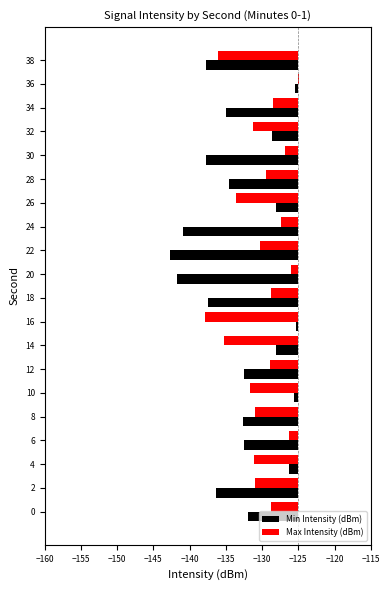

The value of Max Intensity (dBm) at 26 is 12.7. True or false?

False